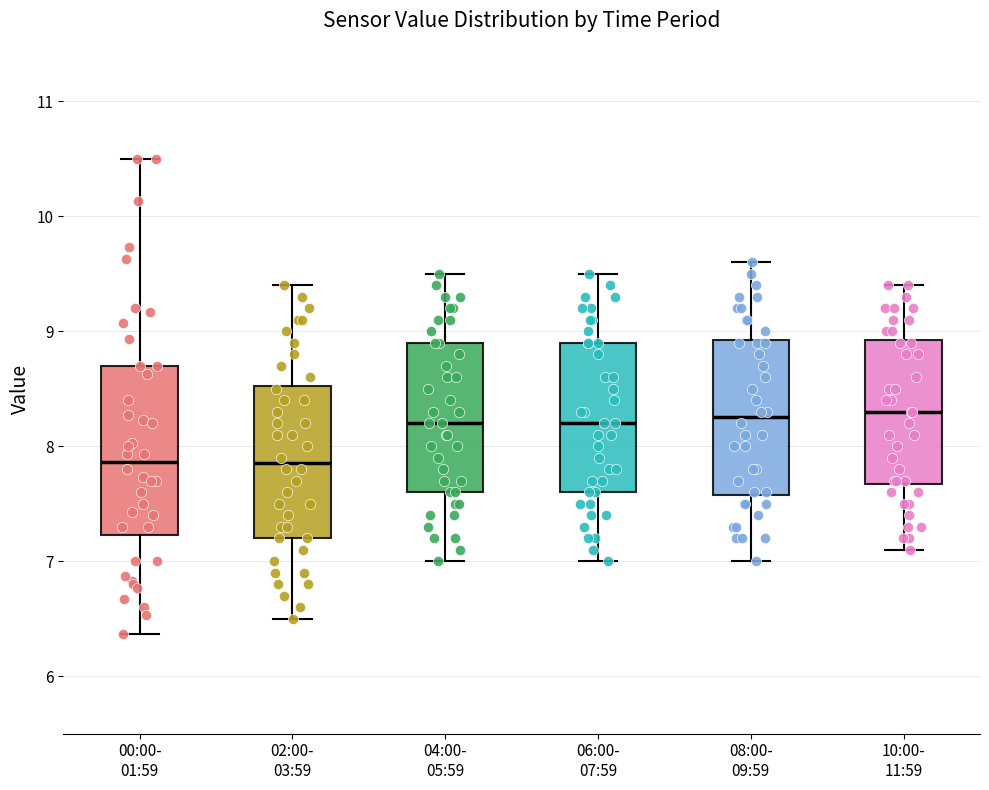

Comparing the boxes themselves (not the whiskers), which one is the tallest?

00:00- 01:59